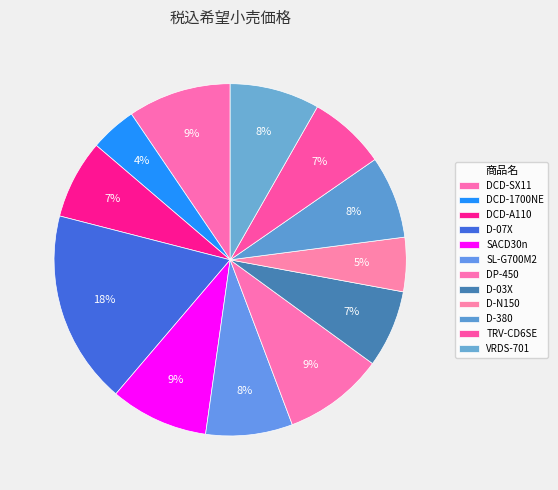

What percentage do SACD30n and VRDS-701 together represent?

17.2%